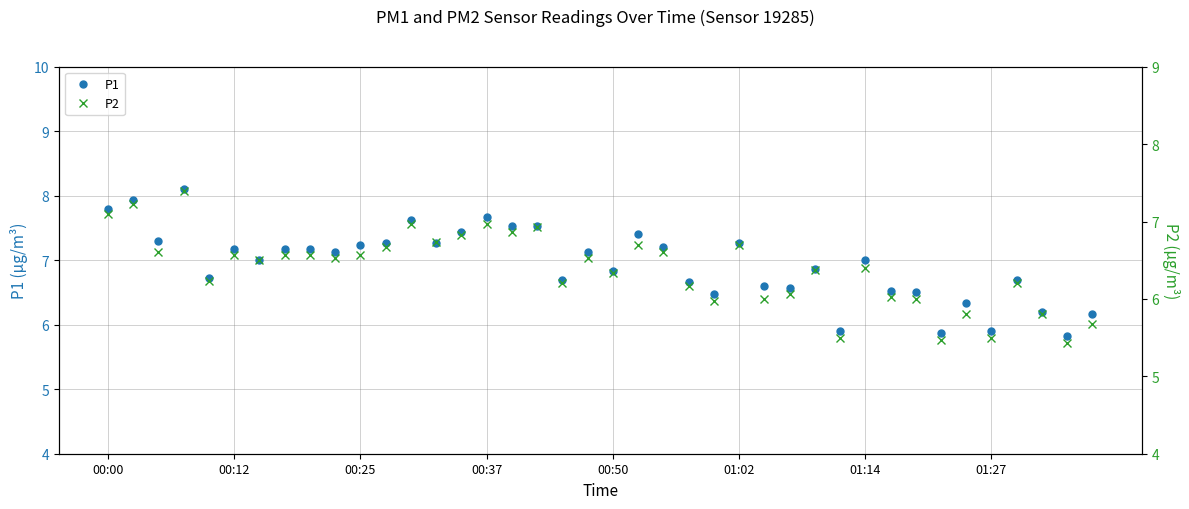

What is the maximum value for P1?

8.1